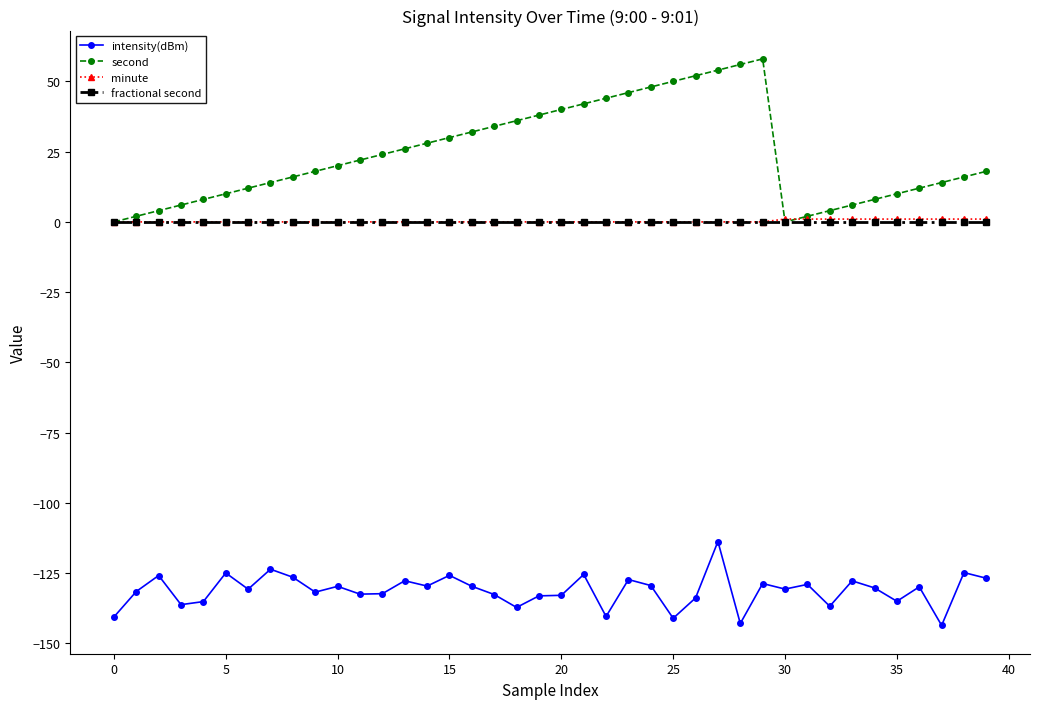

What is the value of the second point at the 22nd from the left?

42.0